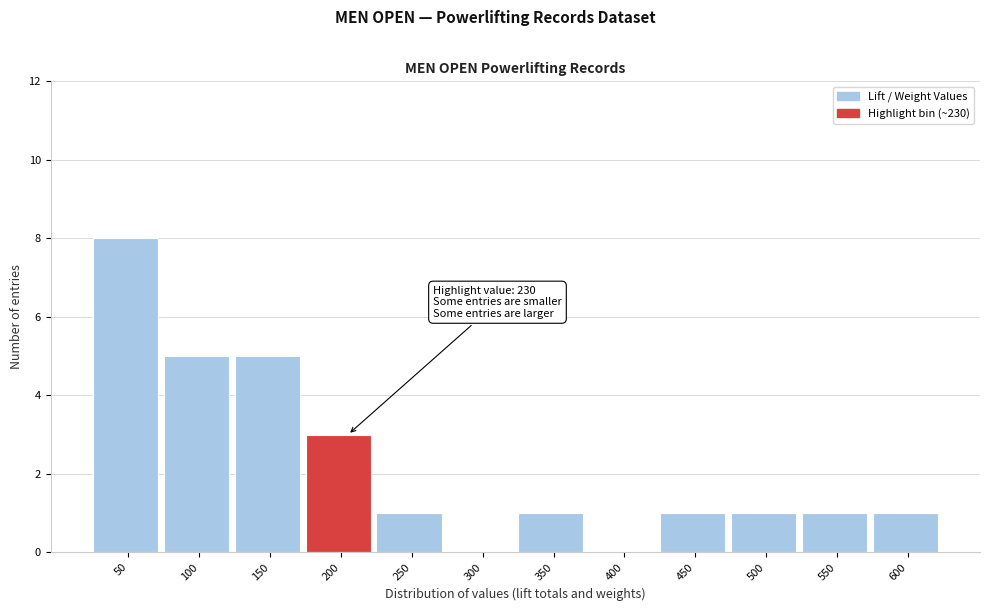

Reading left to right, what are all the values shown in this chart?

50=8	100=5	150=5	200=3	250=1	300=0	350=1	400=0	450=1	500=1	550=1	600=1